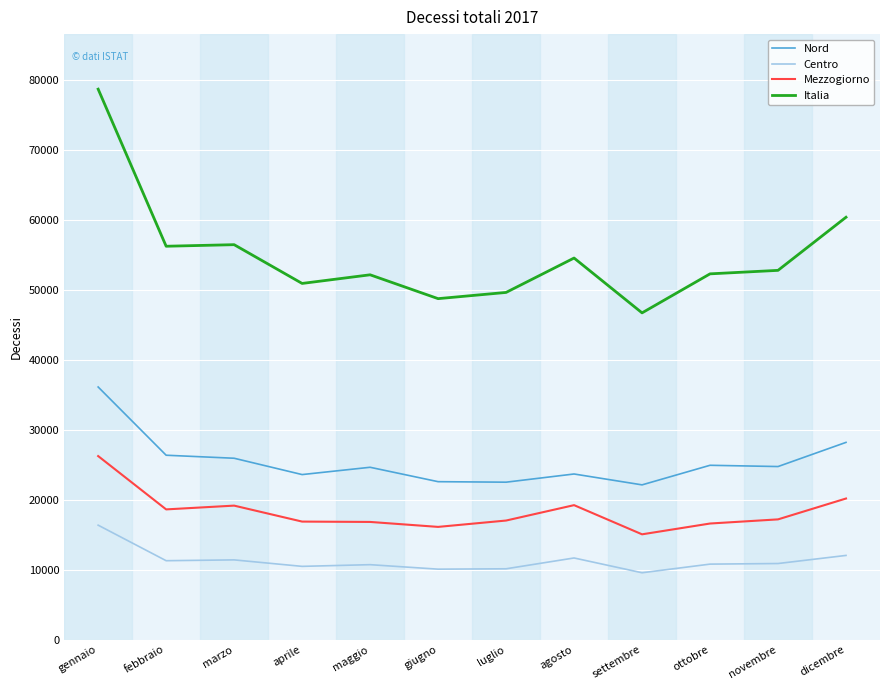

Rank the series at ottobre from lowest to highest value.

Centro, Mezzogiorno, Nord, Italia